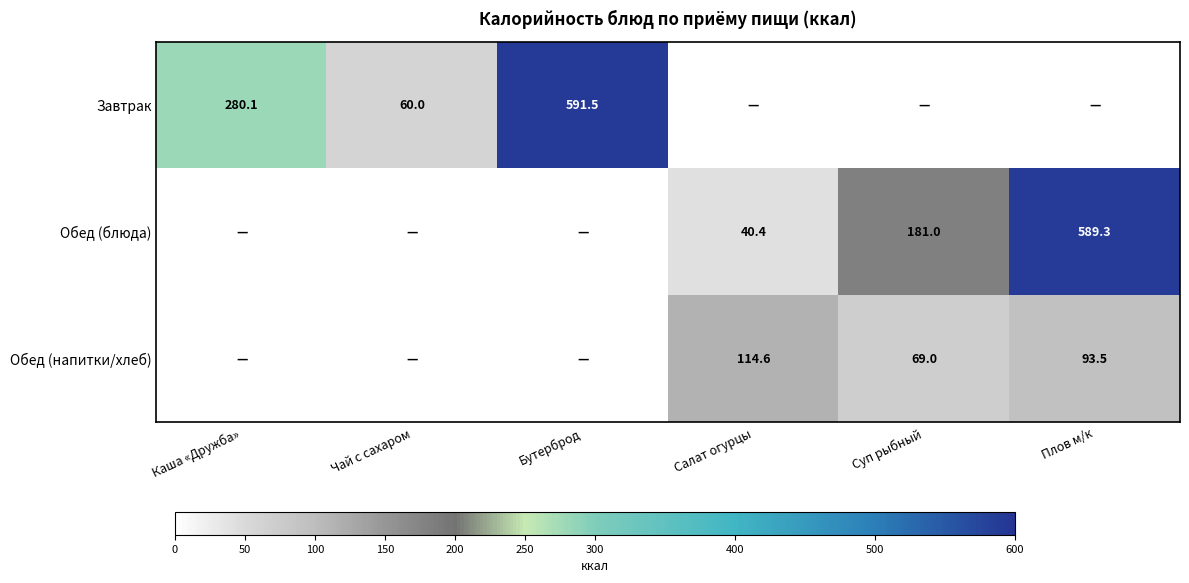

True or false: Завтрак has a value of 0.0 at Салат огурцы.

True